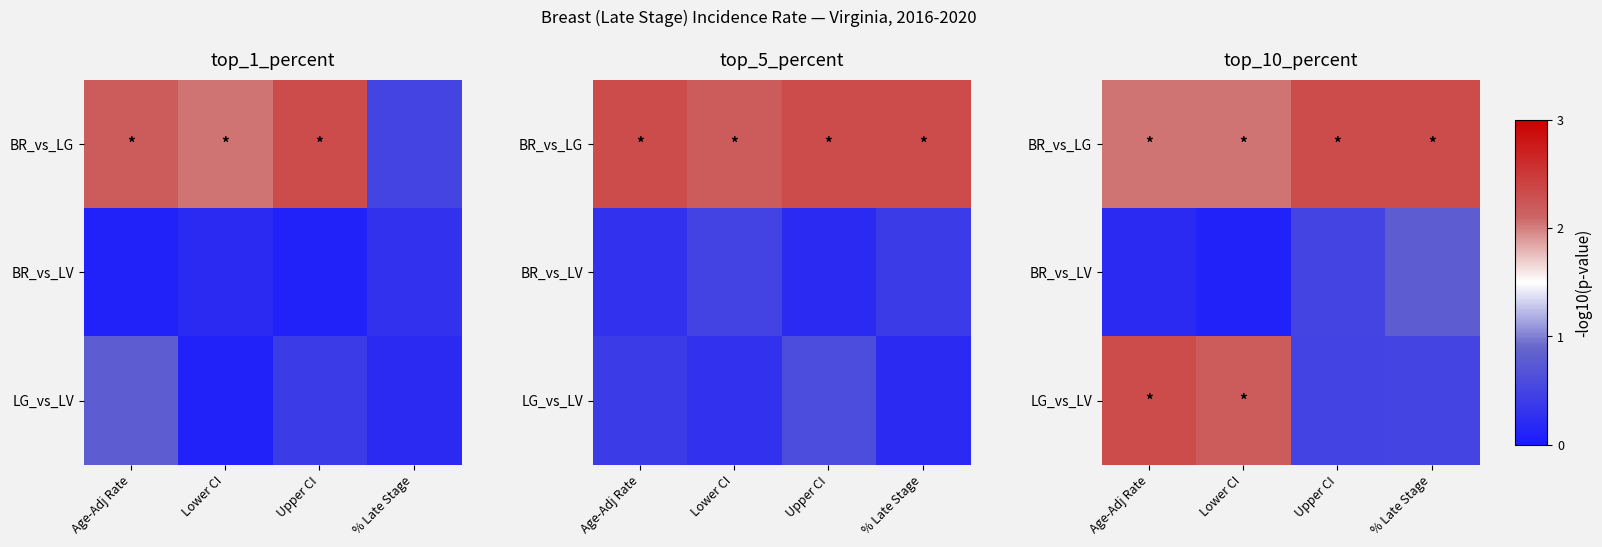

Rank the series at Lower CI from lowest to highest value.

BR_vs_LV, BR_vs_LG, LG_vs_LV